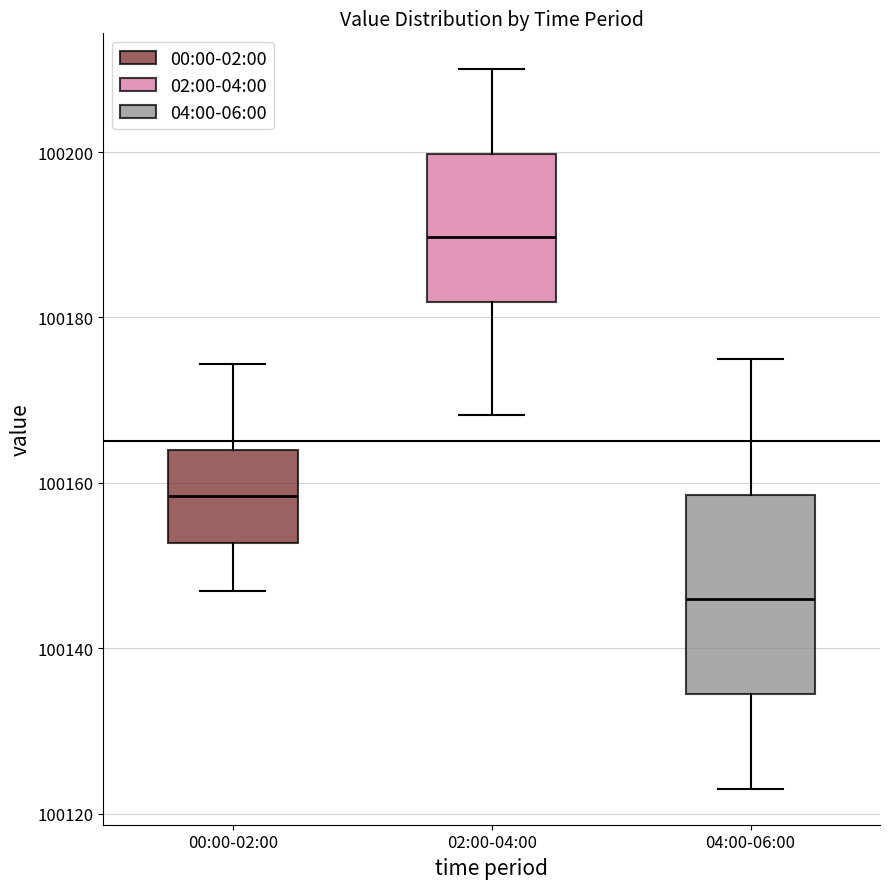

Where does the median line of the box for 02:00-04:00 sit on the y-axis? The values are not printed on the chart, so give them approximately, as read against the axis.

100190